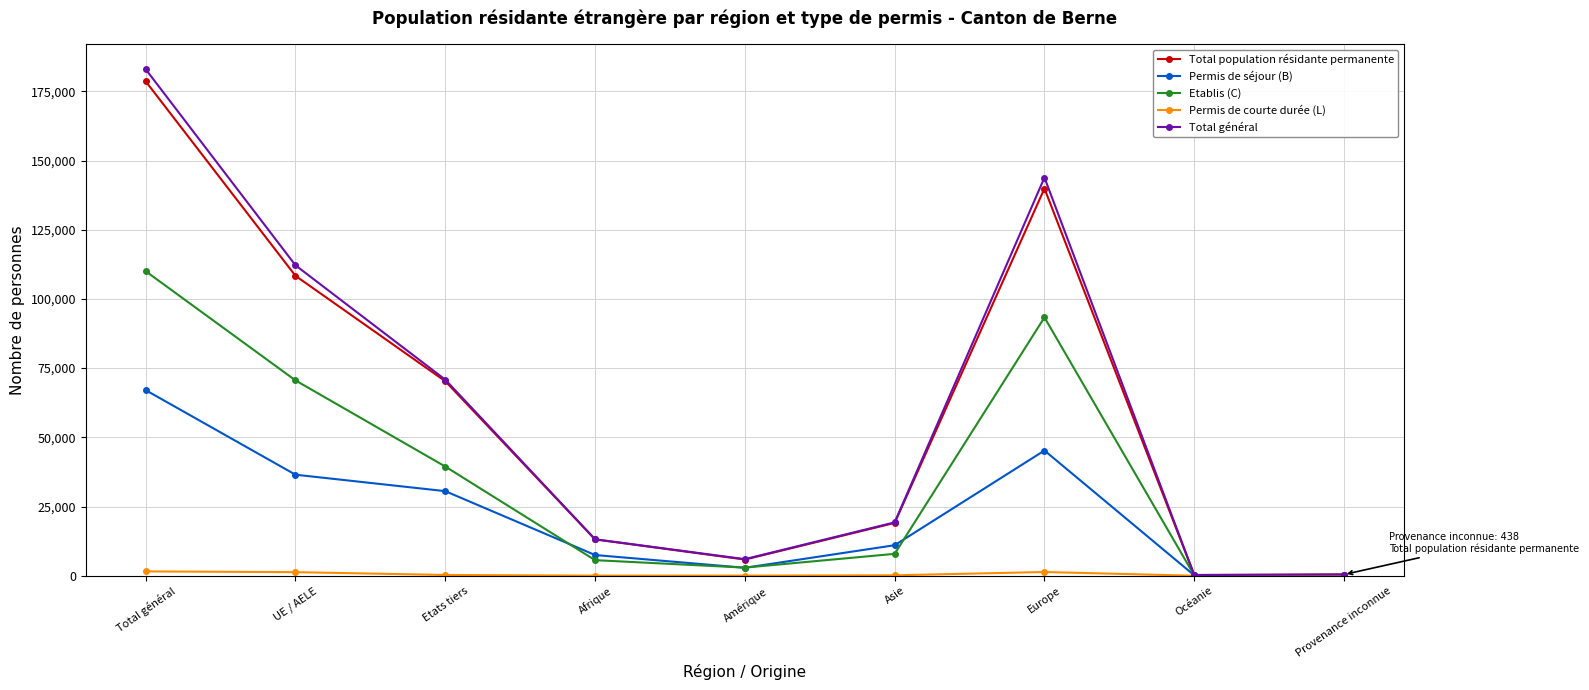

Count the number of data series in this chart.

5